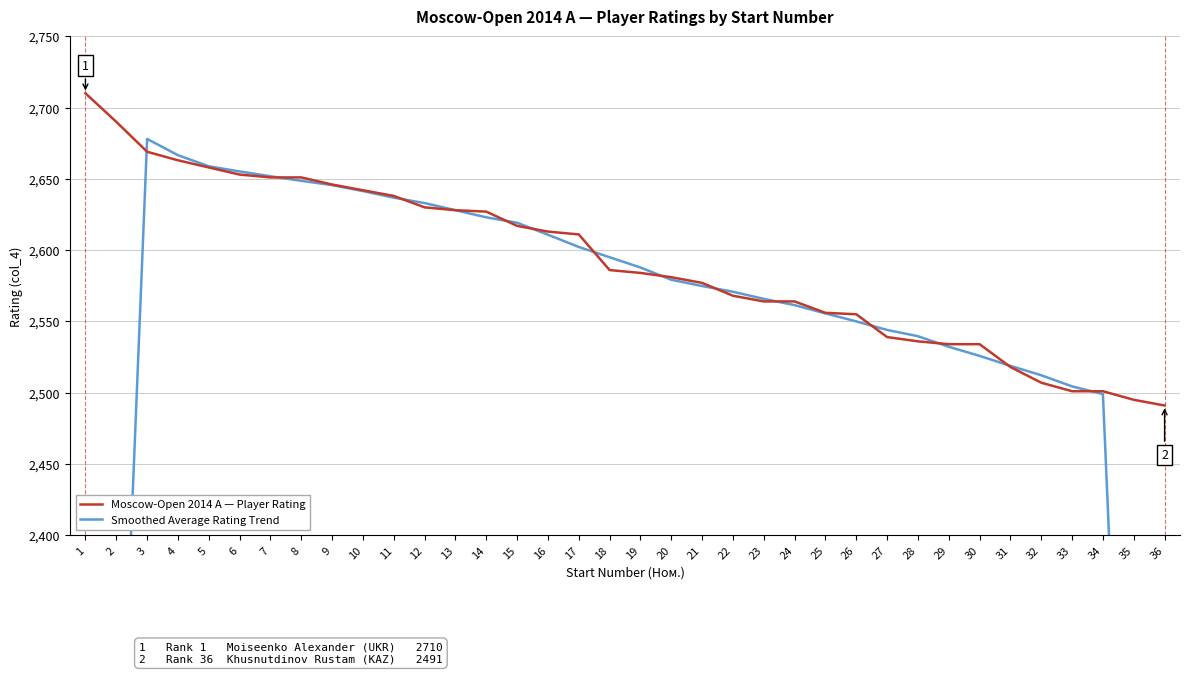

Reading right to left, extract all data points from this chart.

Moscow-Open 2014 A — Player Rating: 2491.0	2495.0	2501.0	2501.0	2507.0	2518.0	2534.0	2534.0	2536.0	2539.0	2555.0	2556.0	2564.0	2564.0	2568.0	2577.0	2581.0	2584.0	2586.0	2611.0	2613.0	2617.0	2627.0	2628.0	2630.0	2638.0	2642.0	2646.0	2651.0	2651.0	2653.0	2658.0	2663.0	2669.0	2690.0	2710.0
Smoothed Average Rating Trend: 1497.4	1997.6	2499.0	2504.4	2512.2	2518.8	2525.8	2532.2	2539.6	2544.0	2550.0	2555.6	2561.4	2565.8	2570.8	2574.8	2579.2	2587.8	2595.0	2602.2	2610.8	2619.2	2623.0	2628.0	2633.0	2636.8	2641.4	2645.6	2648.6	2651.8	2655.2	2658.8	2666.6	2678.0	2146.4	1613.8